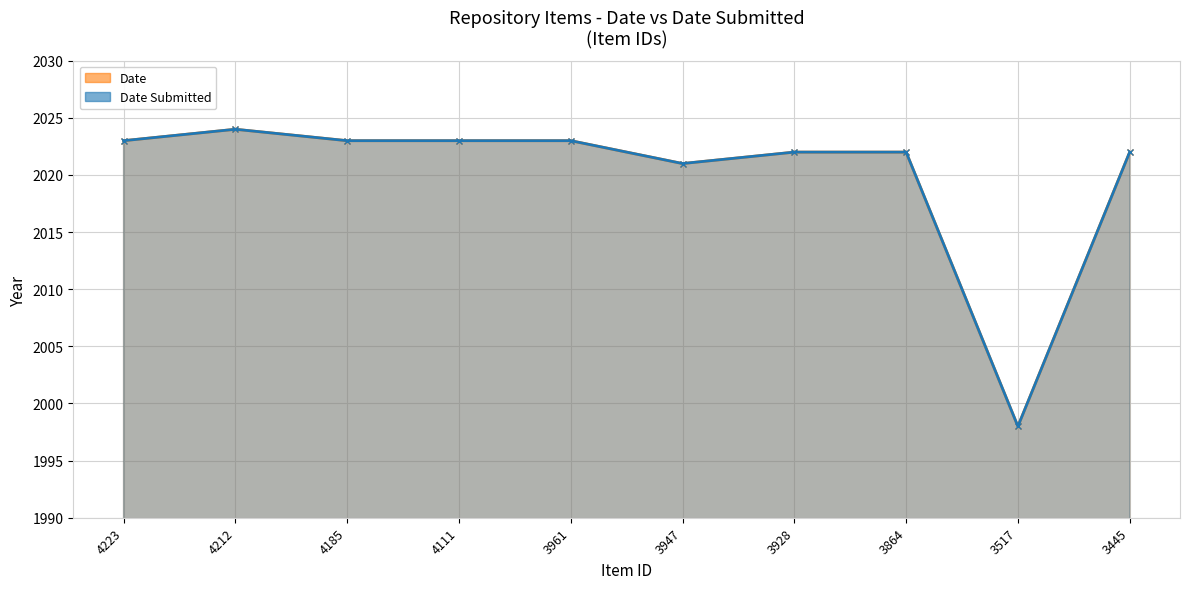

Which category has the highest value in the Date series?

4212